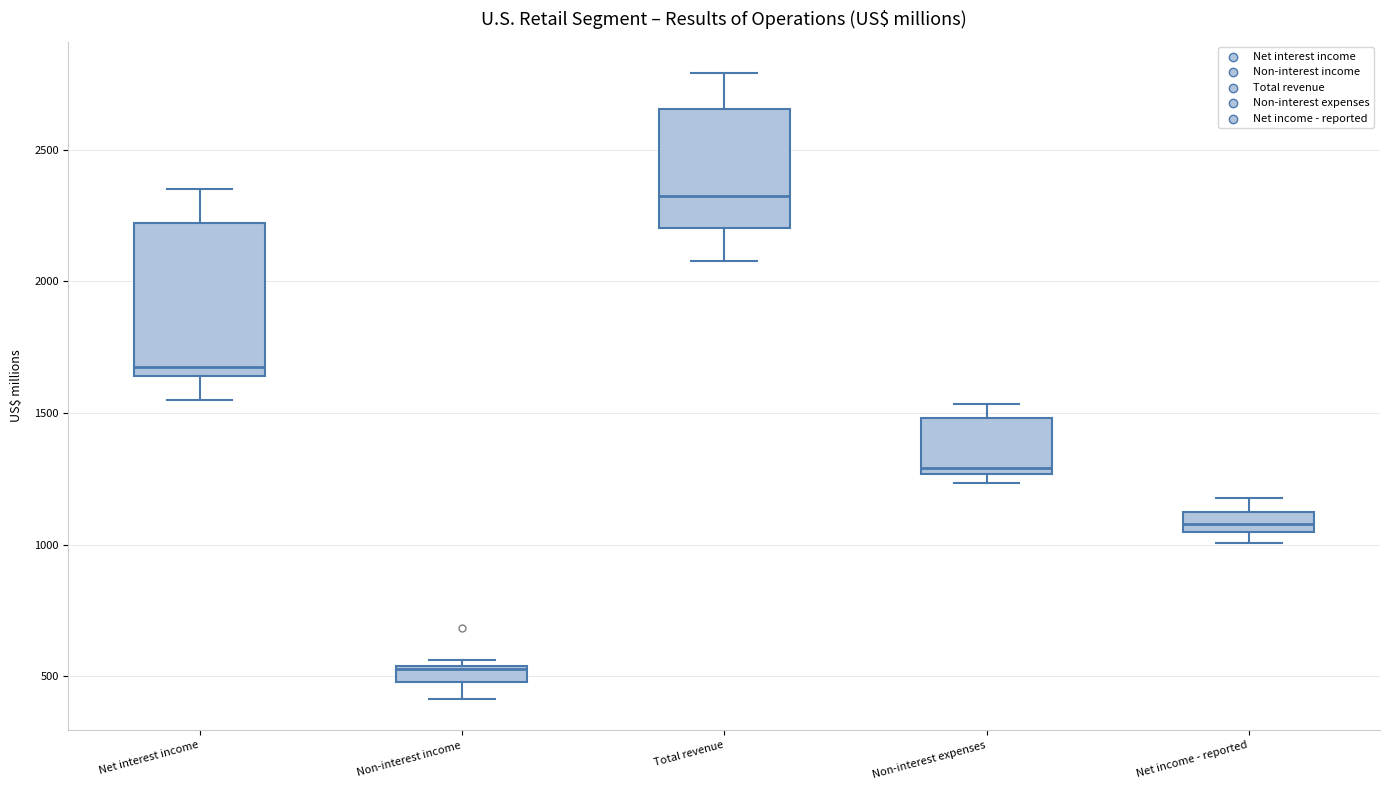

Which box is the tallest, from its lower edge to its upper edge?

Net interest income